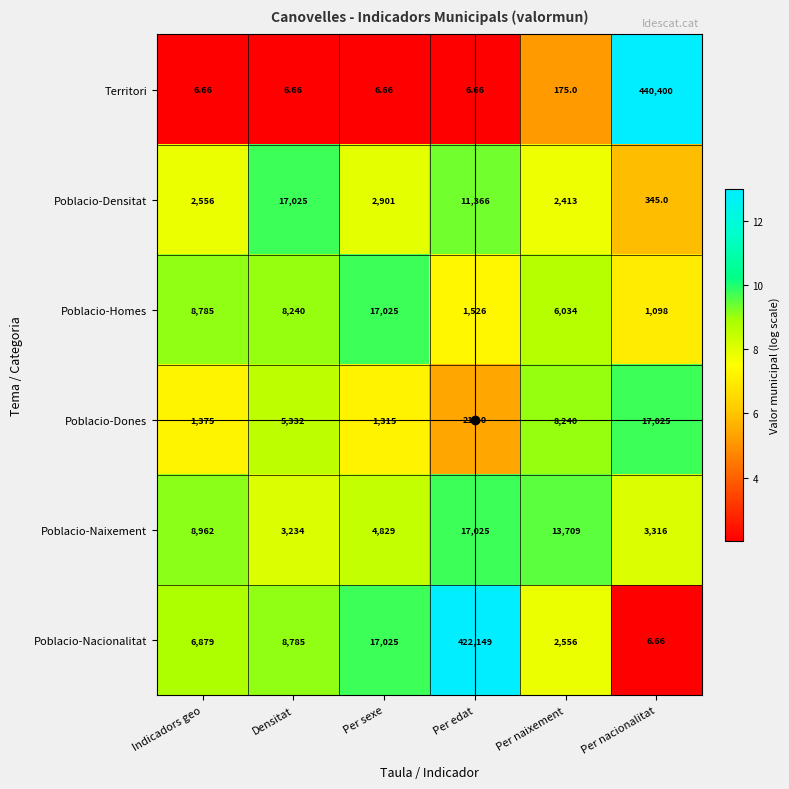

What is the total value across all series at Densitat?

42622.7